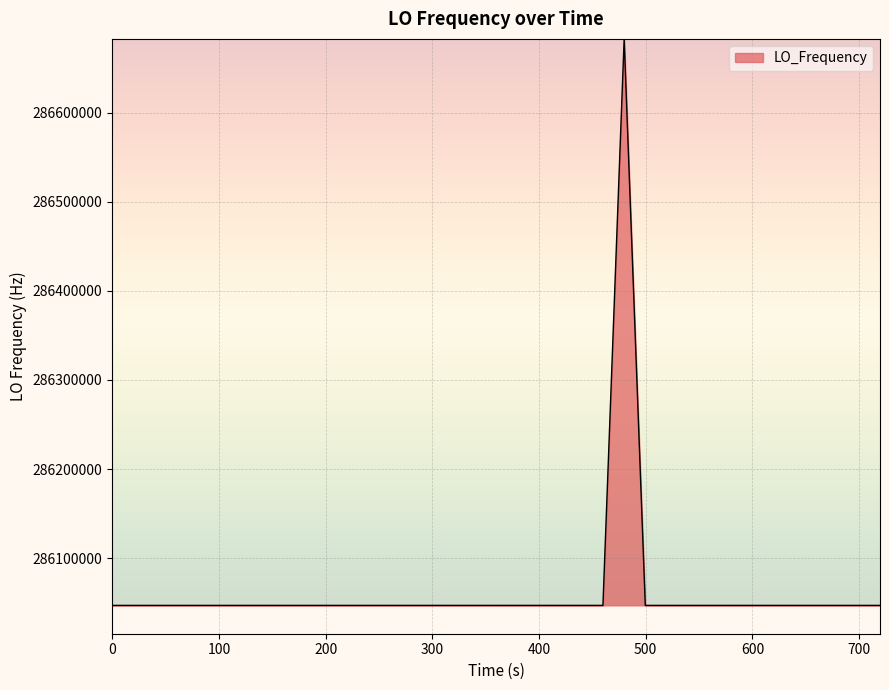

True or false: there are more than 1 points higher than both neighbors.

True